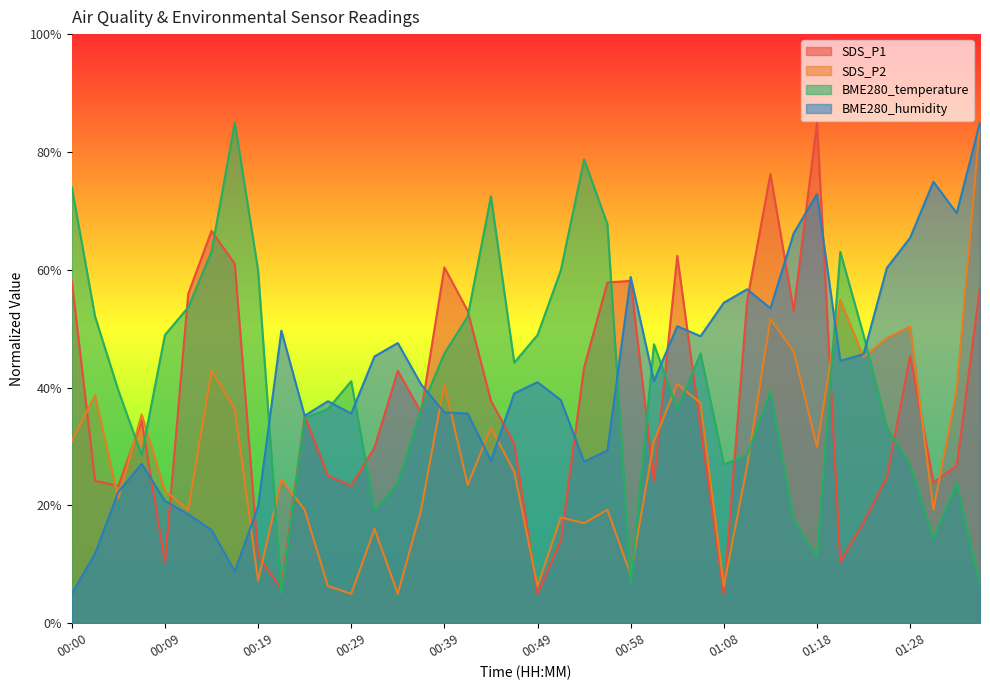

Reading left to right, transcribe all the data shown in this chart.

SDS_P1: 58.1	24.2	23.3	34.4	10.3	55.9	66.6	61.0	11.4	5.8	35.2	25.0	23.3	29.9	42.8	35.8	60.4	53.0	37.7	30.5	5.0	14.0	43.4	57.9	58.1	24.2	62.3	33.3	5.0	54.7	76.3	53.0	85.0	10.3	17.1	24.8	45.4	23.9	26.7	57.0
SDS_P2: 30.9	38.7	21.2	35.4	22.5	19.3	42.9	36.4	7.3	24.4	19.3	6.3	5.0	16.0	5.0	19.3	40.6	23.5	33.2	25.7	6.3	18.0	17.0	19.3	8.2	30.9	40.6	37.4	6.3	26.7	51.6	46.1	29.9	54.9	45.2	48.4	50.3	19.3	39.7	85.0
BME280_temperature: 74.0	52.1	39.5	28.5	48.9	53.6	63.0	85.0	59.9	5.0	34.8	36.4	41.1	19.1	23.8	36.4	45.8	52.1	72.5	44.2	48.9	59.9	78.7	67.7	6.6	47.4	36.4	45.8	27.0	28.5	39.5	17.5	11.3	63.0	48.9	33.2	27.0	14.4	23.8	6.6
BME280_humidity: 5.0	11.8	22.3	27.0	20.8	18.5	15.8	8.8	19.8	49.7	35.2	37.7	35.6	45.3	47.6	40.5	35.8	35.6	27.6	39.0	40.9	37.9	27.4	29.3	58.8	41.1	50.4	48.7	54.4	56.7	53.5	66.2	72.8	44.5	45.7	60.3	65.4	74.9	69.6	85.0